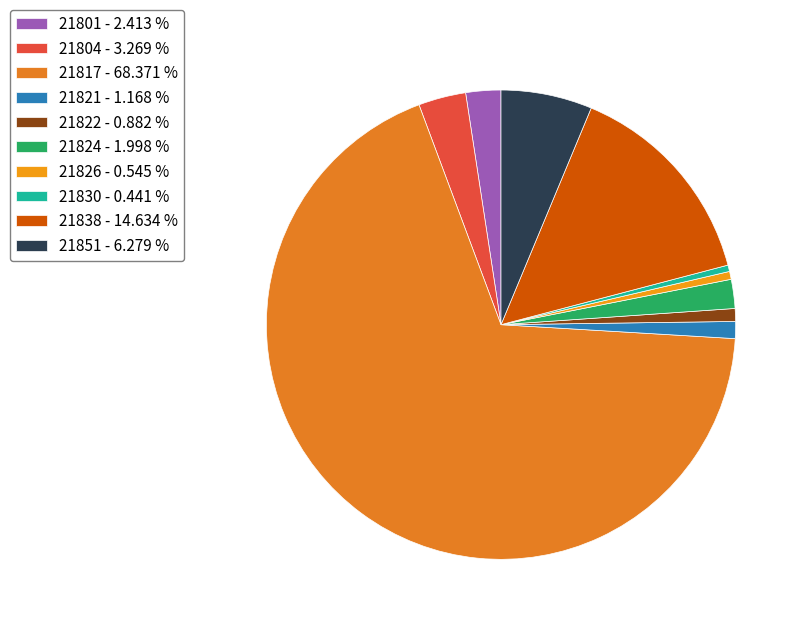

To the nearest percent, what is the average slice percentage?

10%